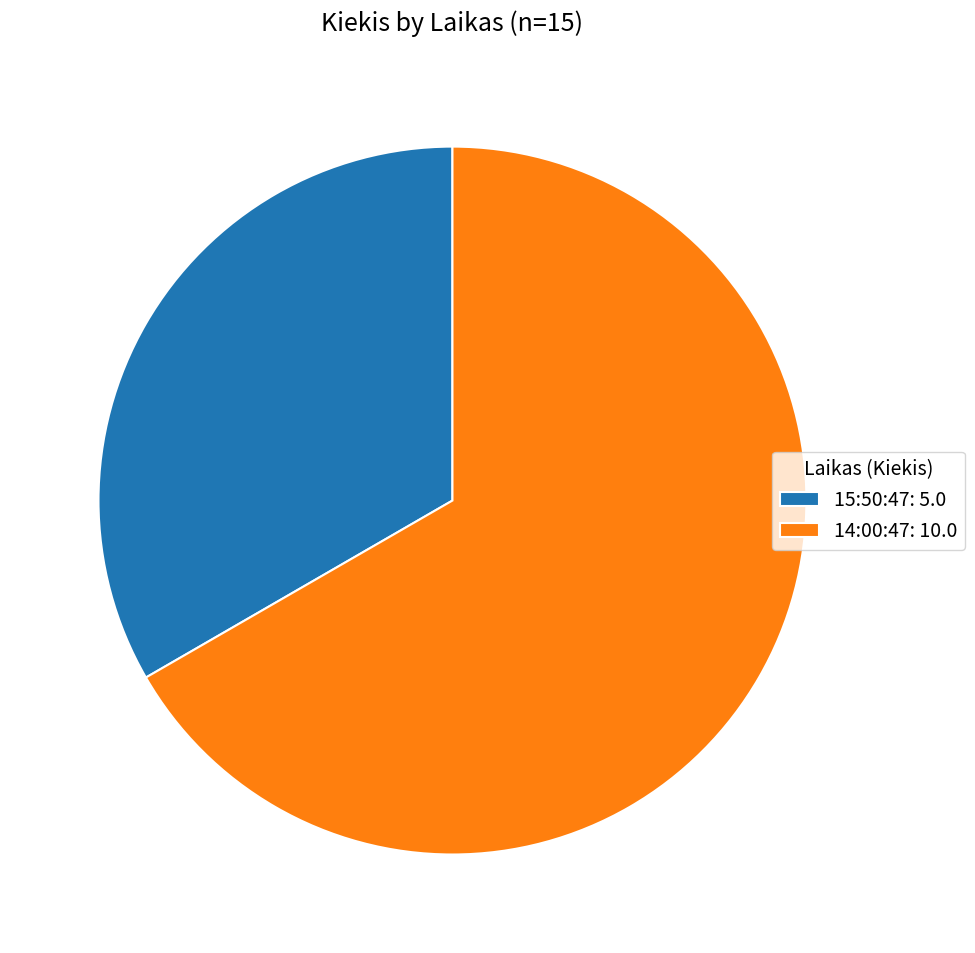

The 15:50:47 slice represents 44% of the pie. True or false?

False